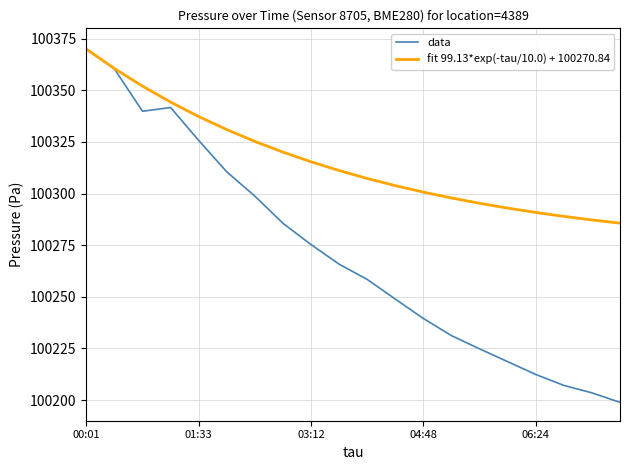

Which series has the largest total across all categories?

fit 99.13*exp(-tau/10.0) + 100270.84